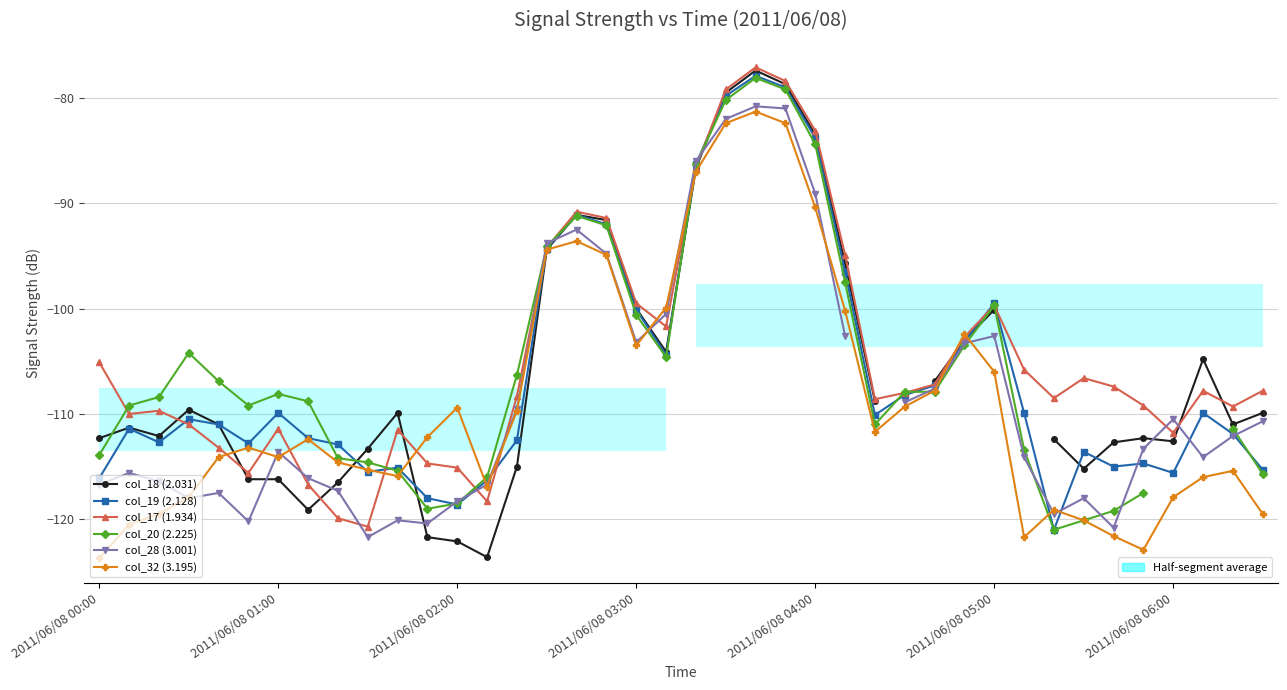

What is the greatest value displayed?

-77.1